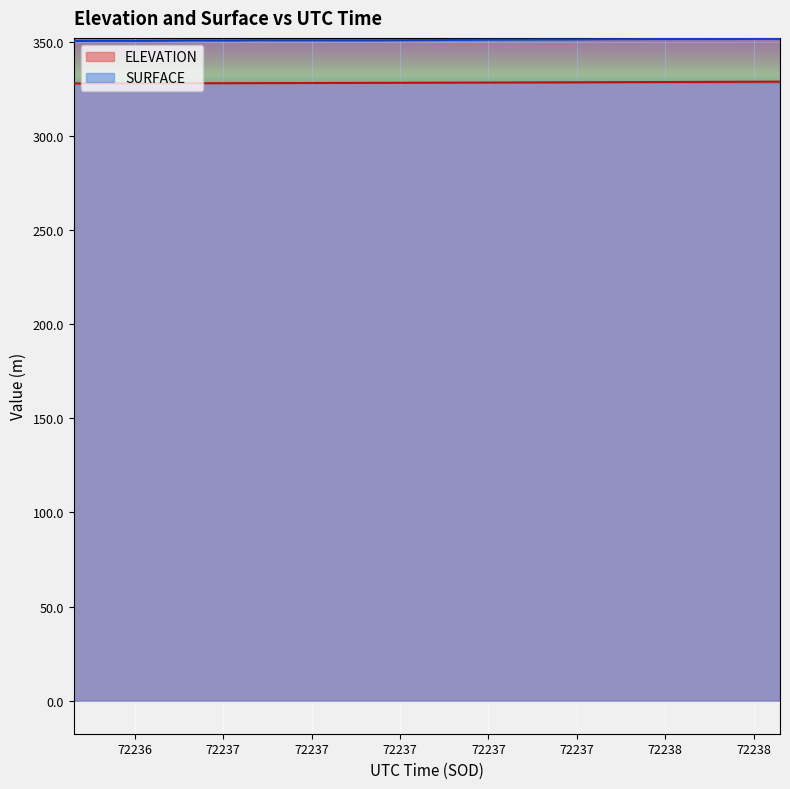

What is the difference between the maximum and second lowest values in the SURFACE series?

1.1